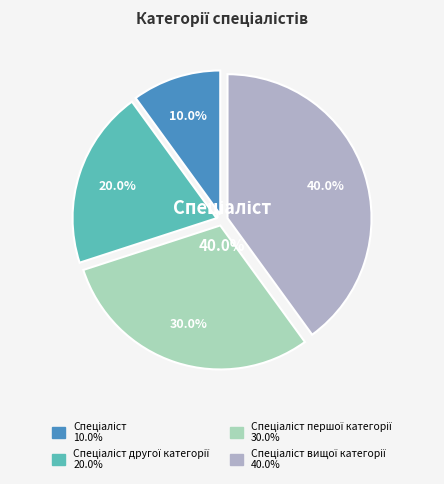

How many slices are in this pie chart?

4